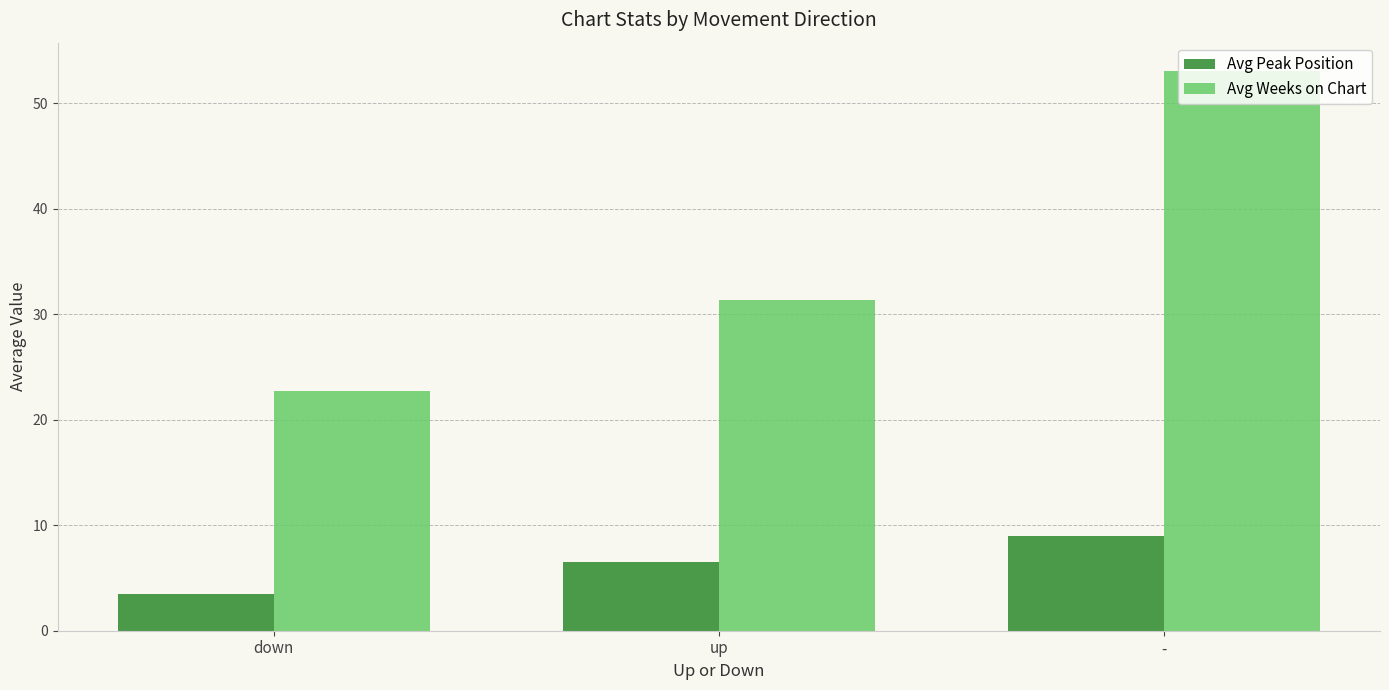

Which label corresponds to the smallest value in the chart?

down